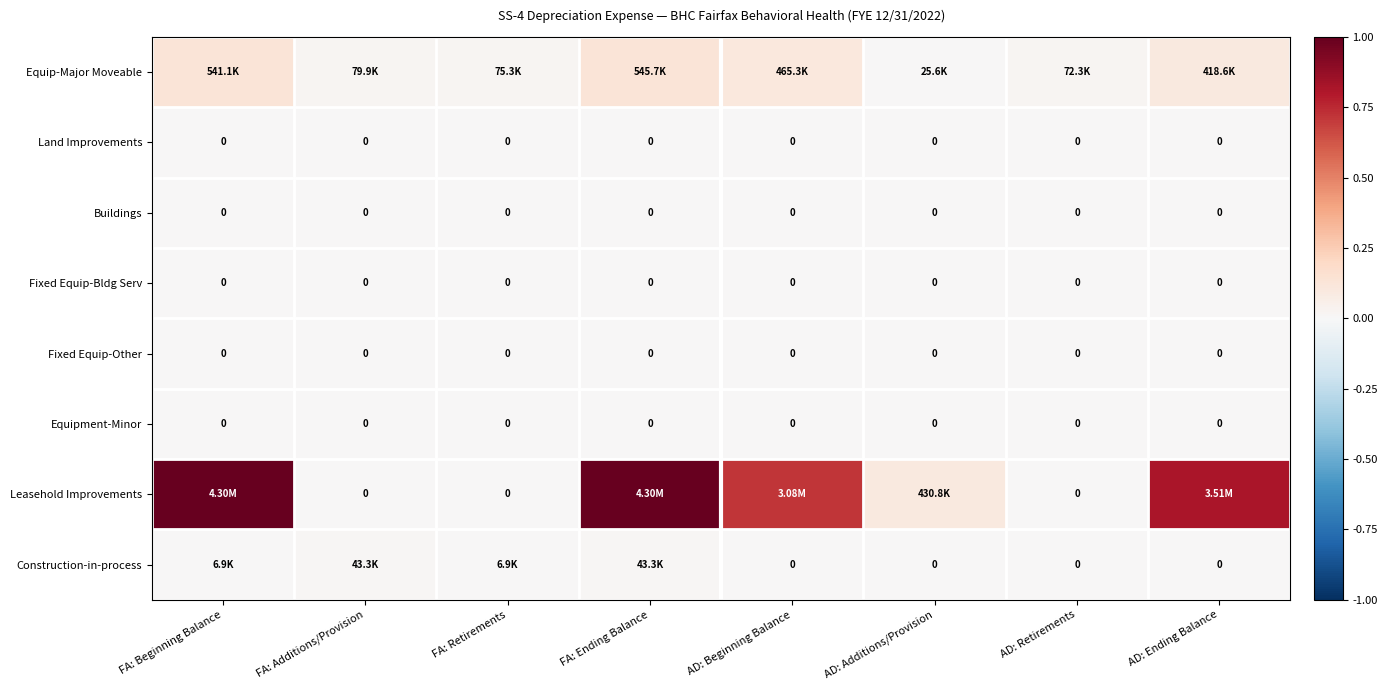

Which series has the largest total across all categories?

Leasehold Improvements